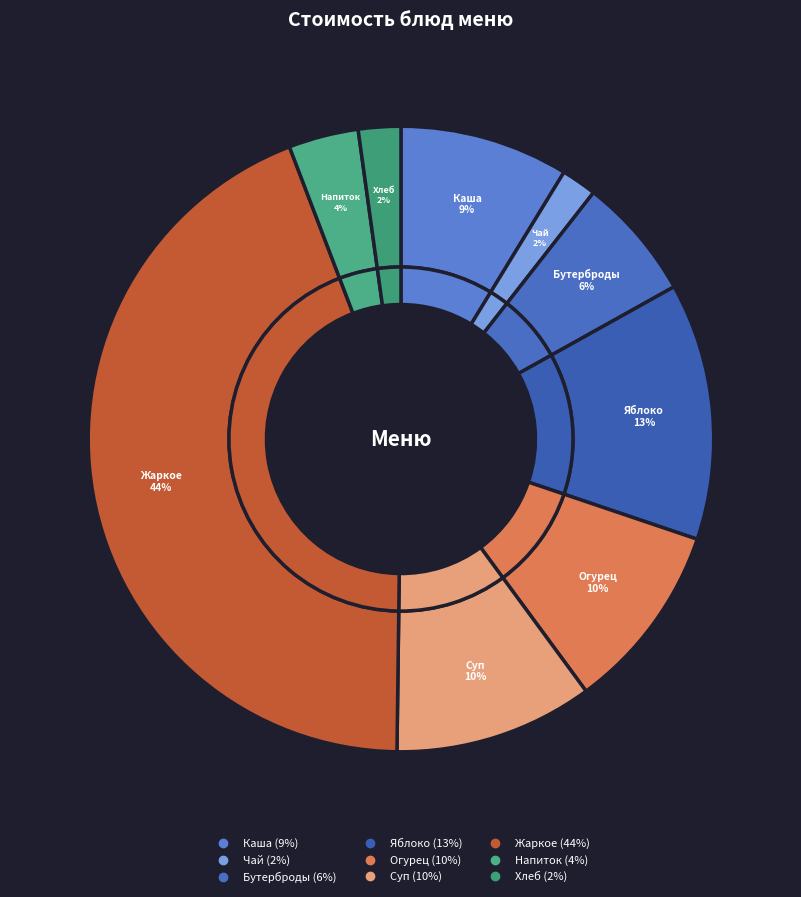

What is the total percentage of БУТЕРБРОДЫ С МАСЛОМ and СУП ИЗ ОВОЩЕЙ?

16.6%